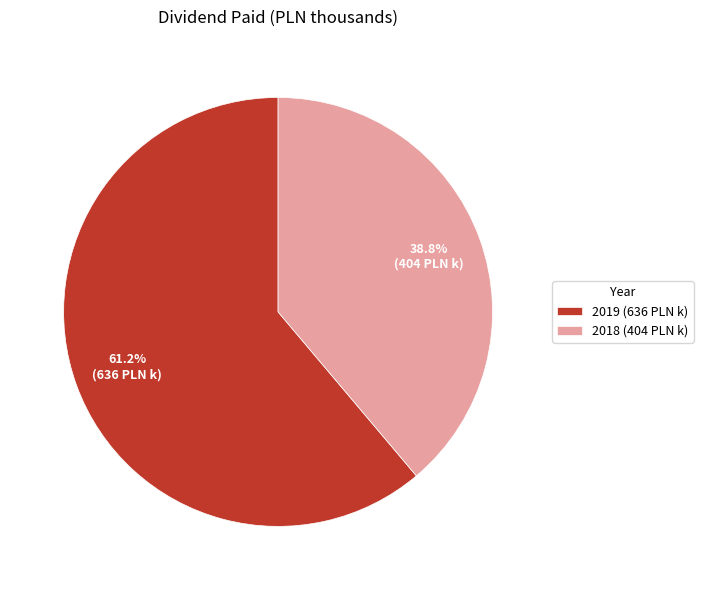

Is there a majority slice in this chart?

Yes